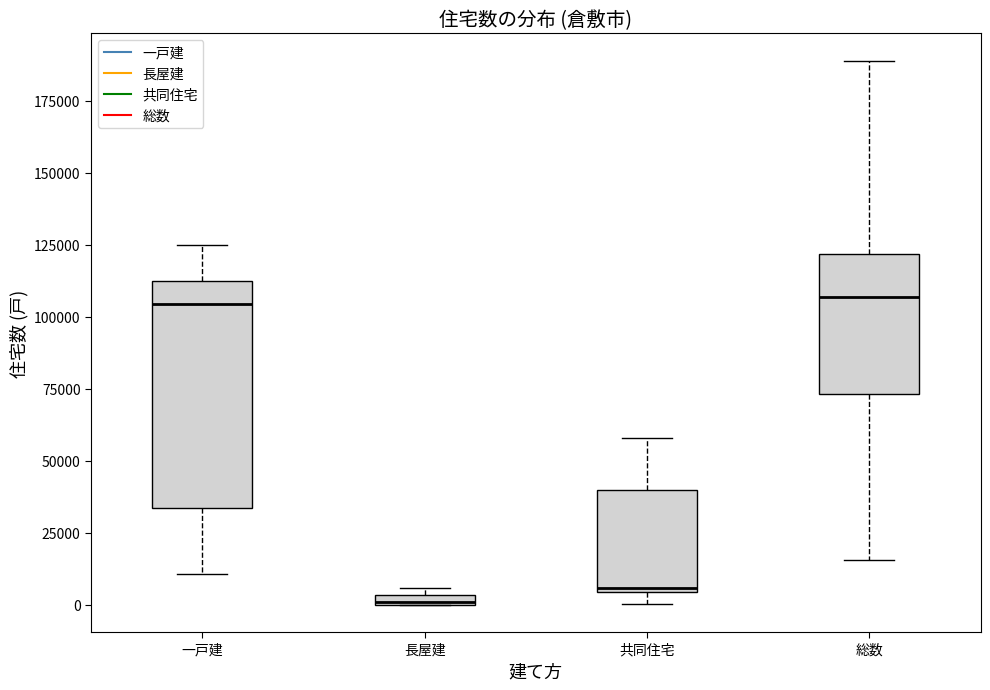

Where is the upper edge of the box for 長屋建 on the y-axis? The values are not printed on the chart, so give them approximately, as read against the axis.

5000